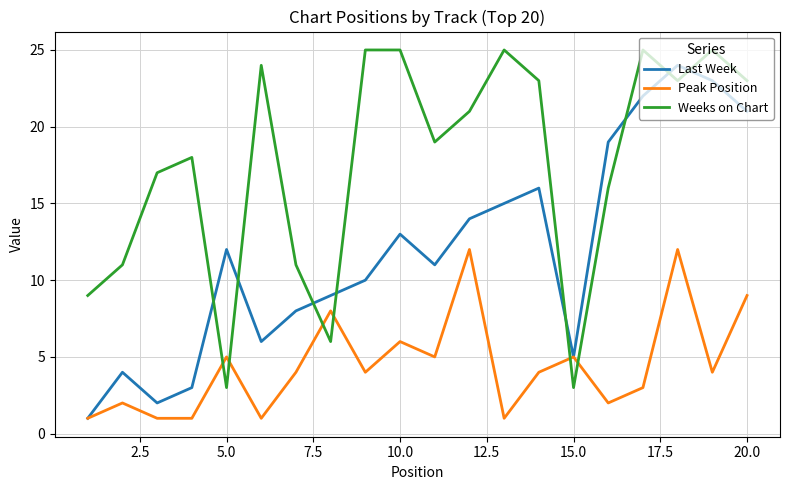

Rank the series by their average value, from lowest to highest.

Peak Position, Last Week, Weeks on Chart